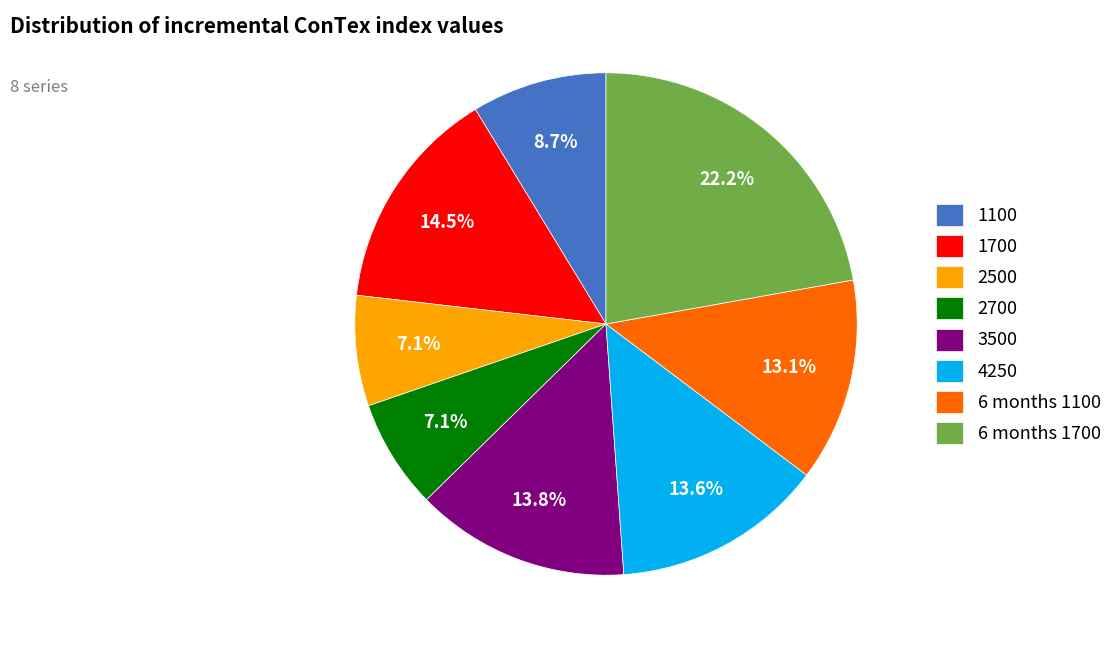

What portion of the pie excludes 6 months 1700?

77.8%